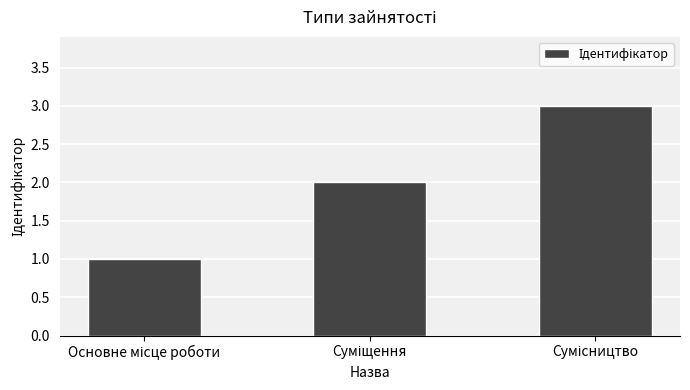

What is the sum of all values?

6